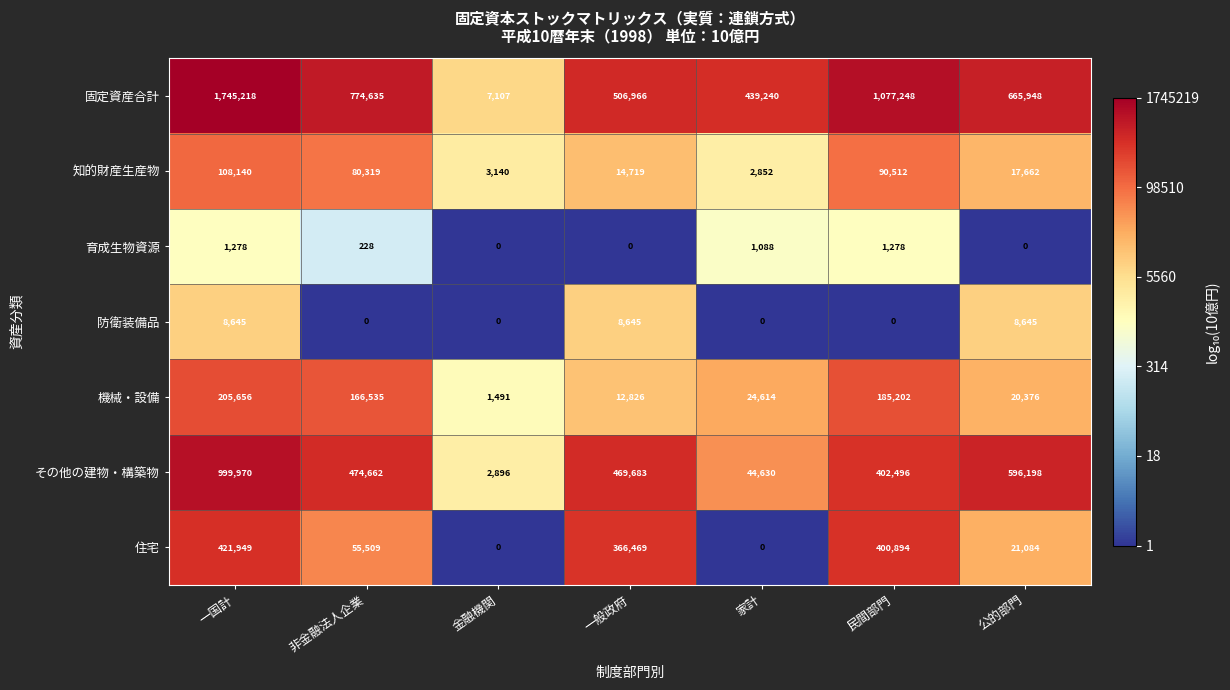

True or false: その他の建物・構築物 has a value of 536431 at 民間部門.

False